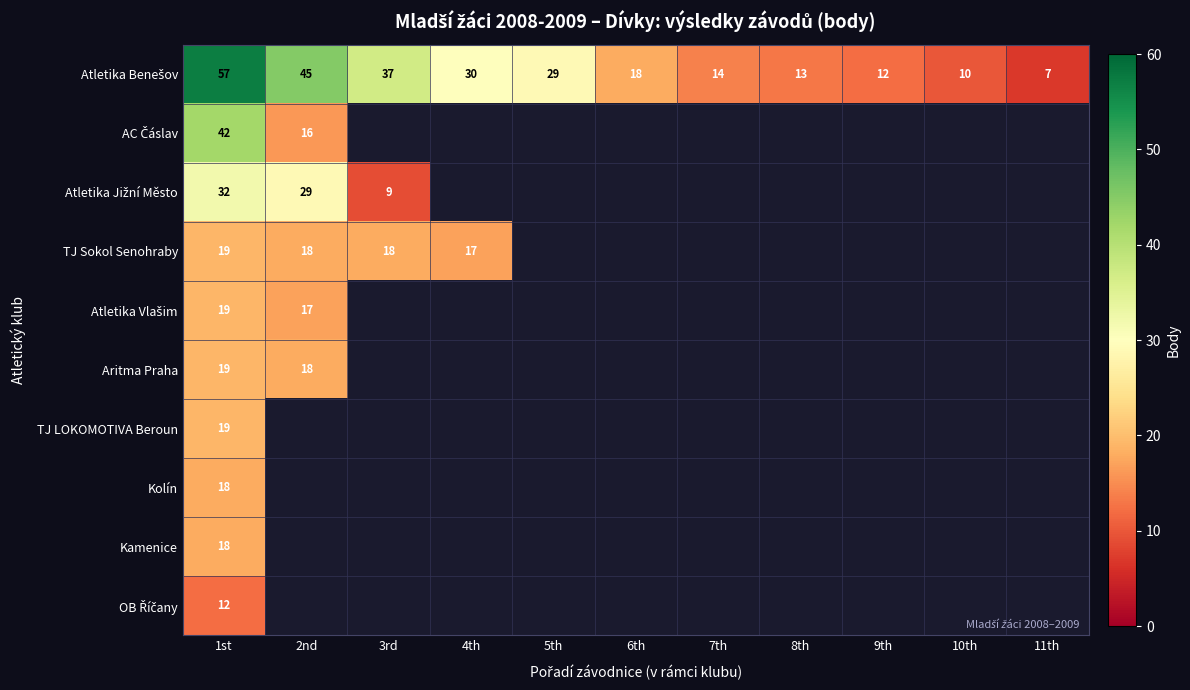

What is the spread (max minus min) of values at 1st?

45